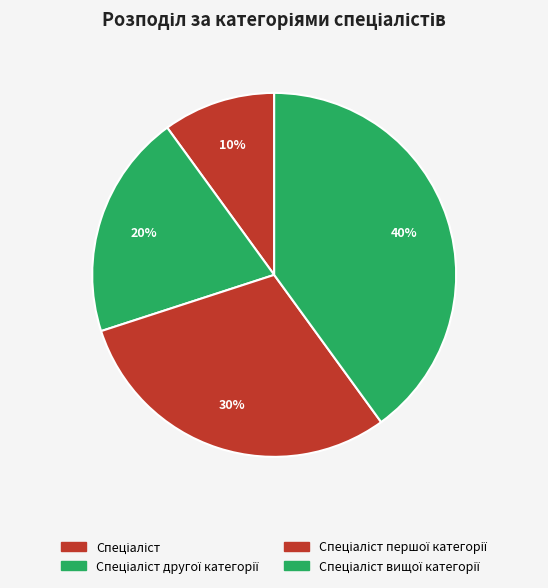

How many segments does this pie chart have?

4